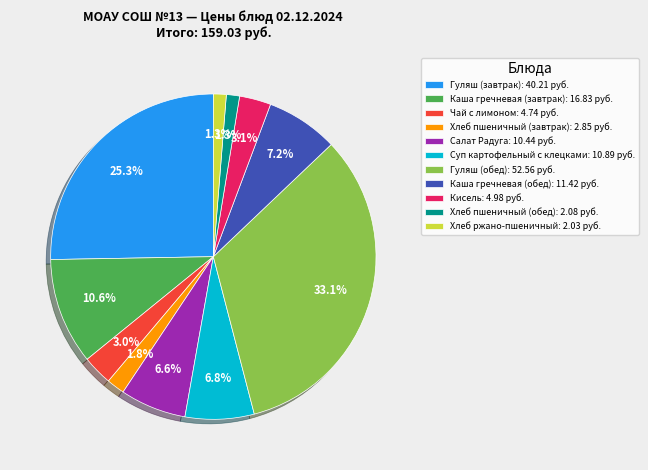

Is there a majority slice in this chart?

No